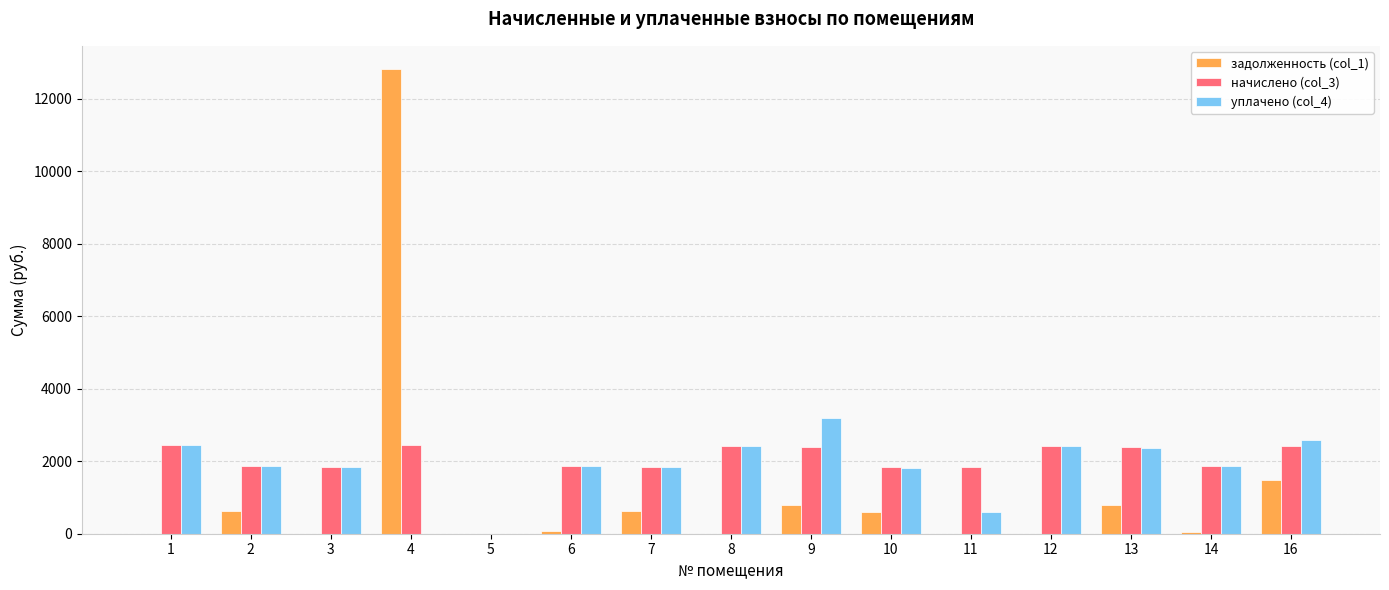

The задолженность (col_1) series shows 0.6 at 3. True or false?

True